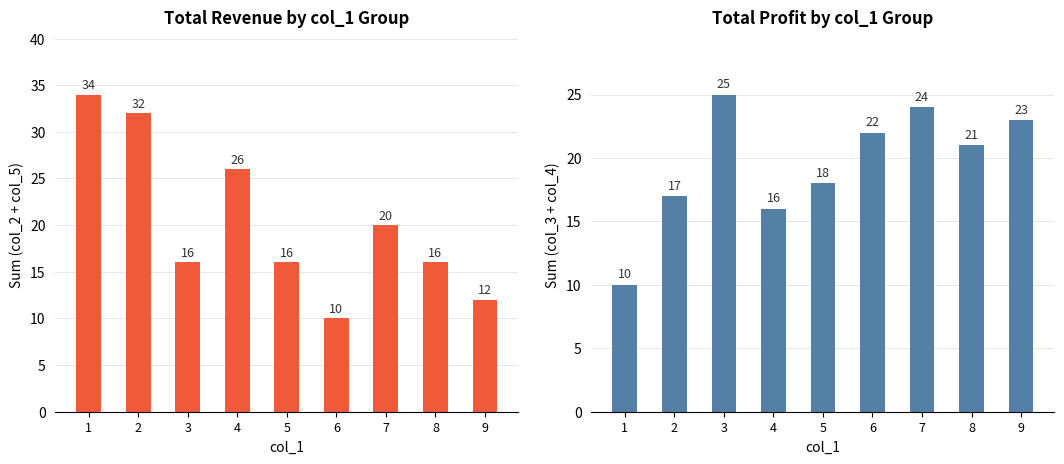

How many bars are there in total?

18